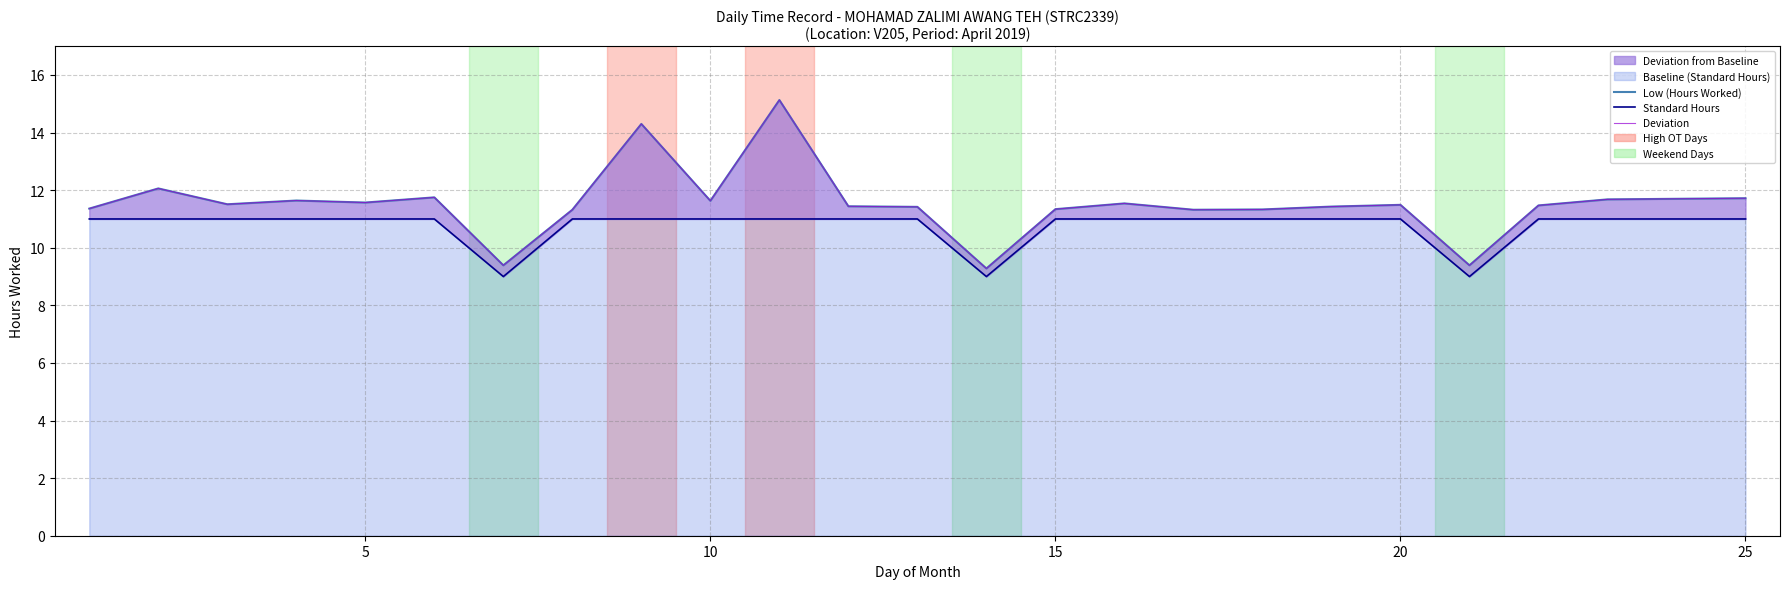

True or false: Deviation and Low (Hours Worked) cross at least once.

False